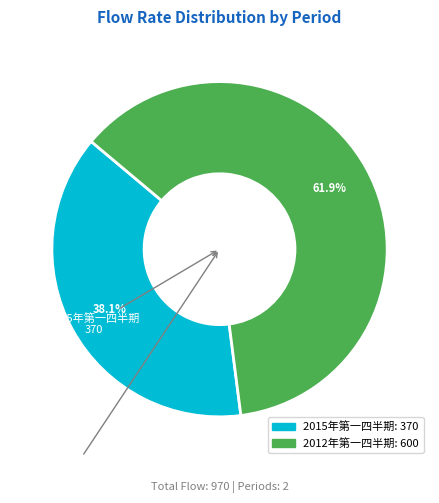

Rank the categories by value from highest to lowest.

2012年第一四半期, 2015年第一四半期